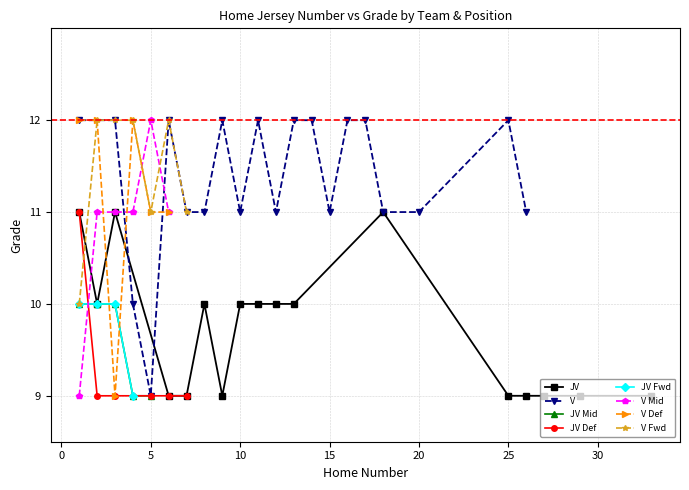

True or false: the data has more than 2 interior local peaks.

True